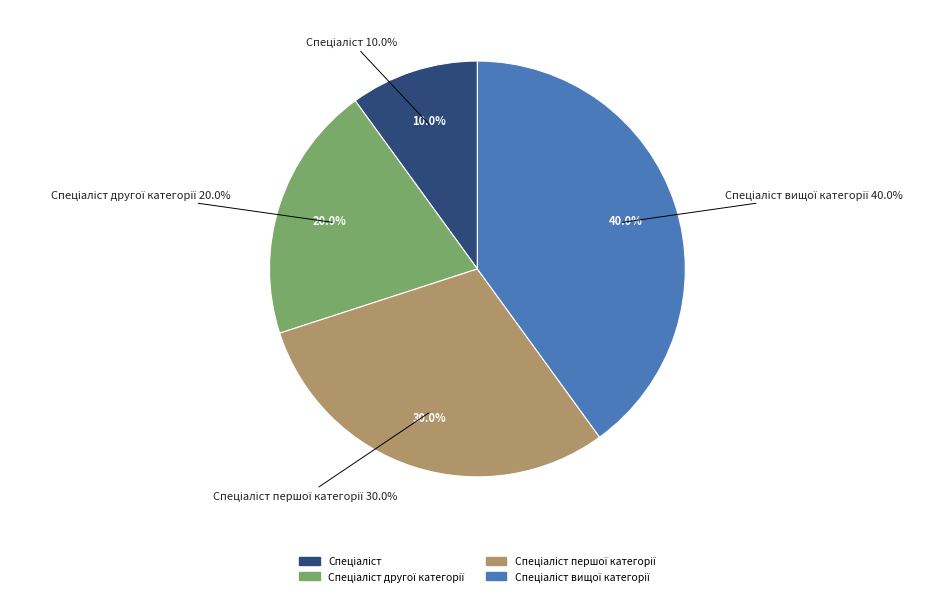

To the nearest percent, what is the combined percentage of Спеціаліст and Спеціаліст вищої категорії?

50%